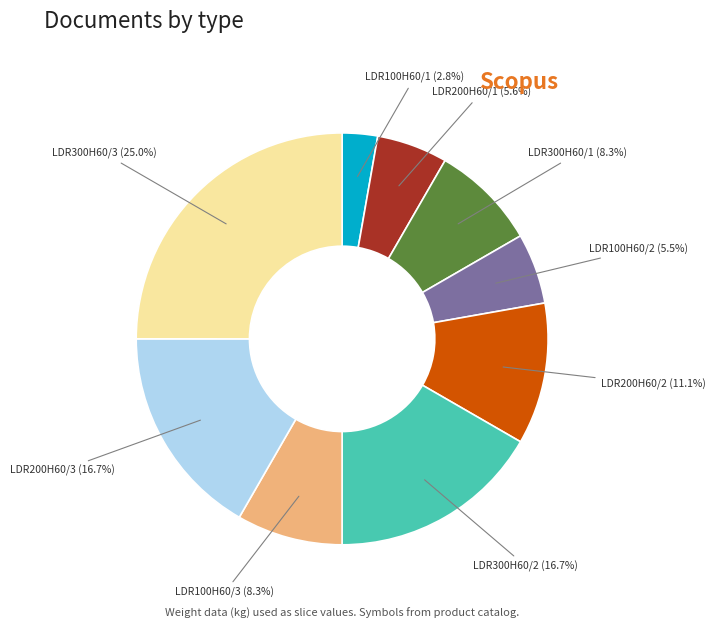

What is the smallest slice in the pie chart?

LDR100H60/1